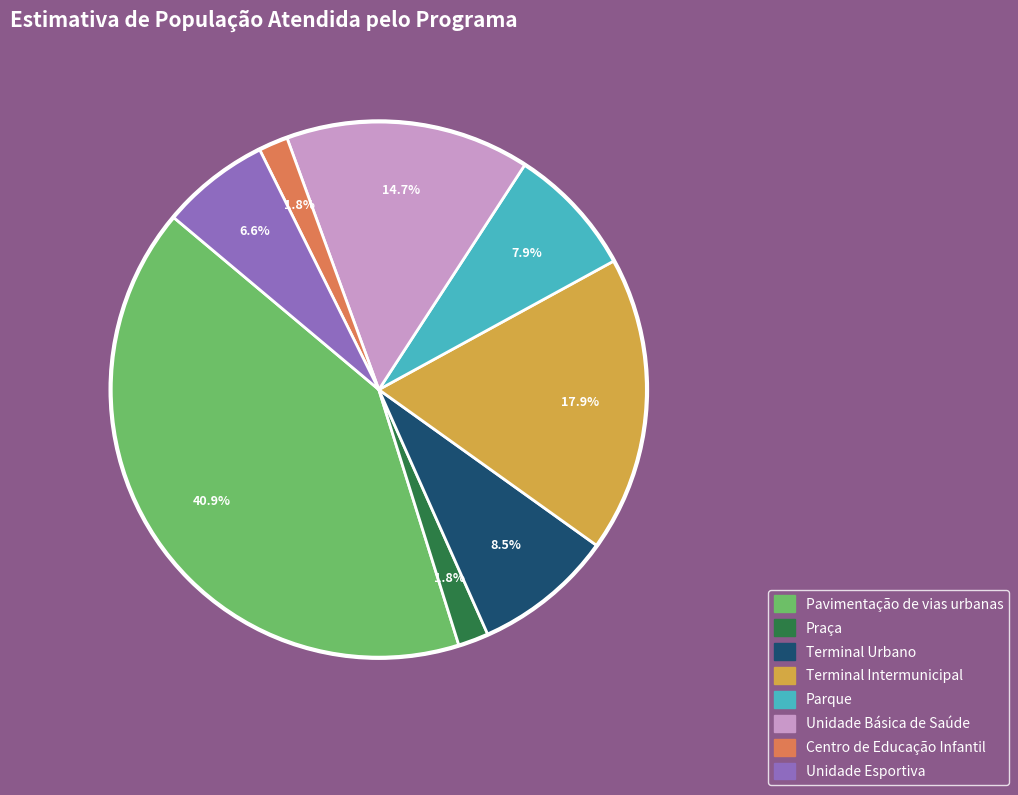

How much of the chart is everything except Pavimentação de vias urbanas?

59.1%